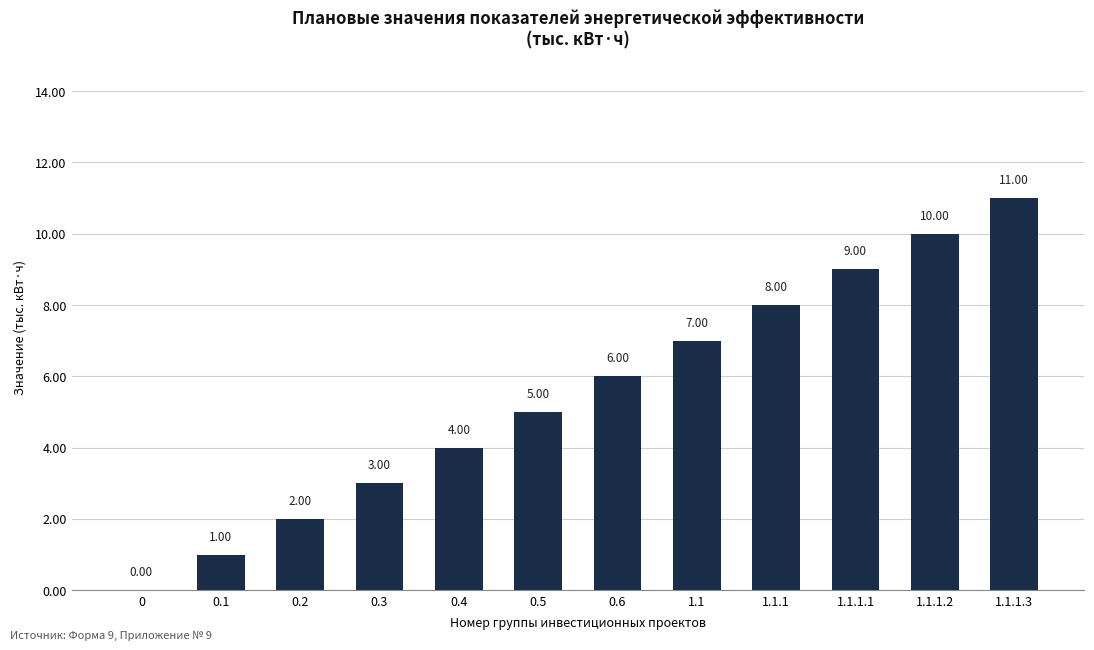

The chart shows a value of 1 at 0.1. True or false?

True